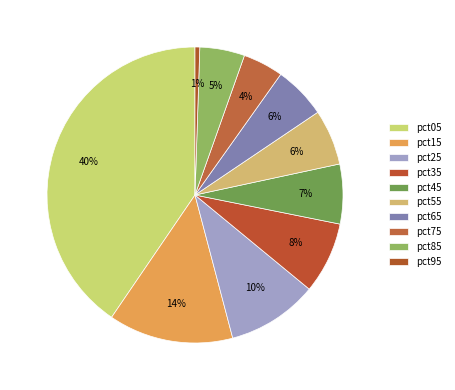

To the nearest percent, what is the average slice percentage?

10%